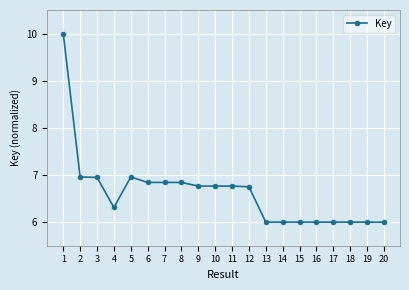

True or false: the data shows 10.4 at 17.

False